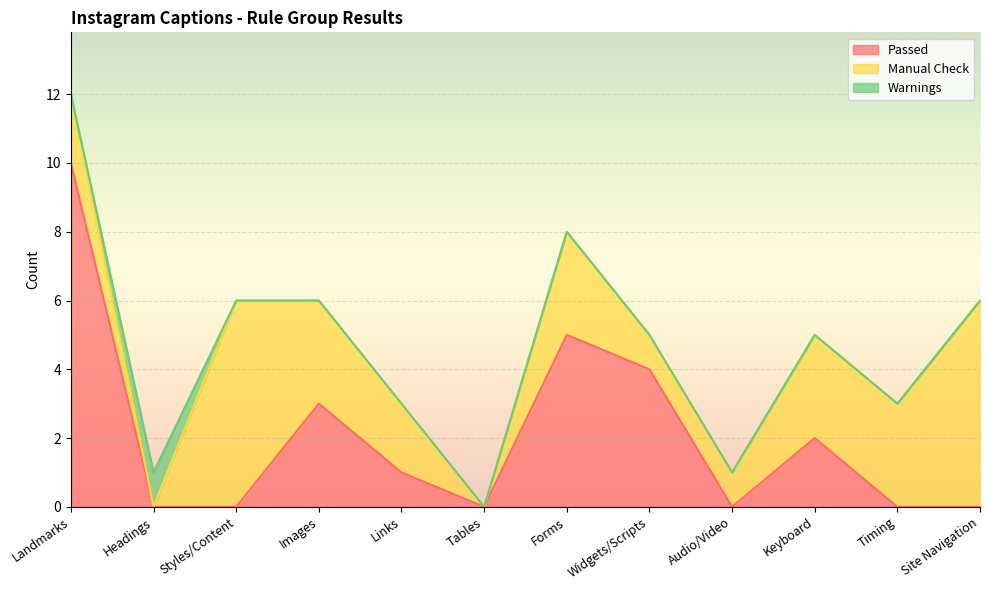

What is the maximum value shown in the chart?

10